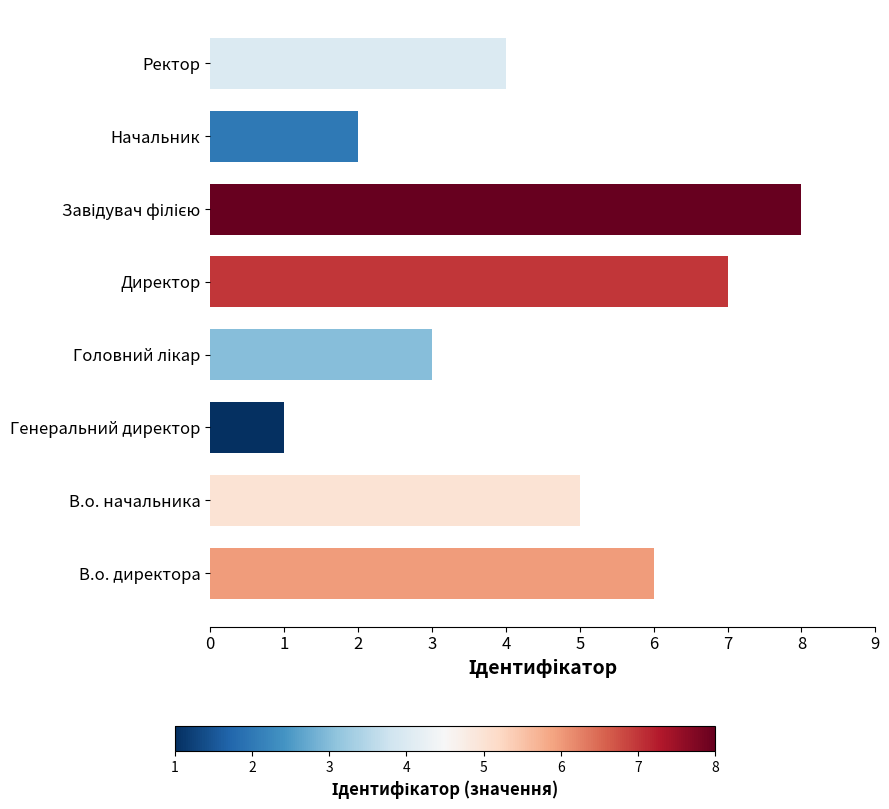

What is the difference between the second highest and second lowest values?

5